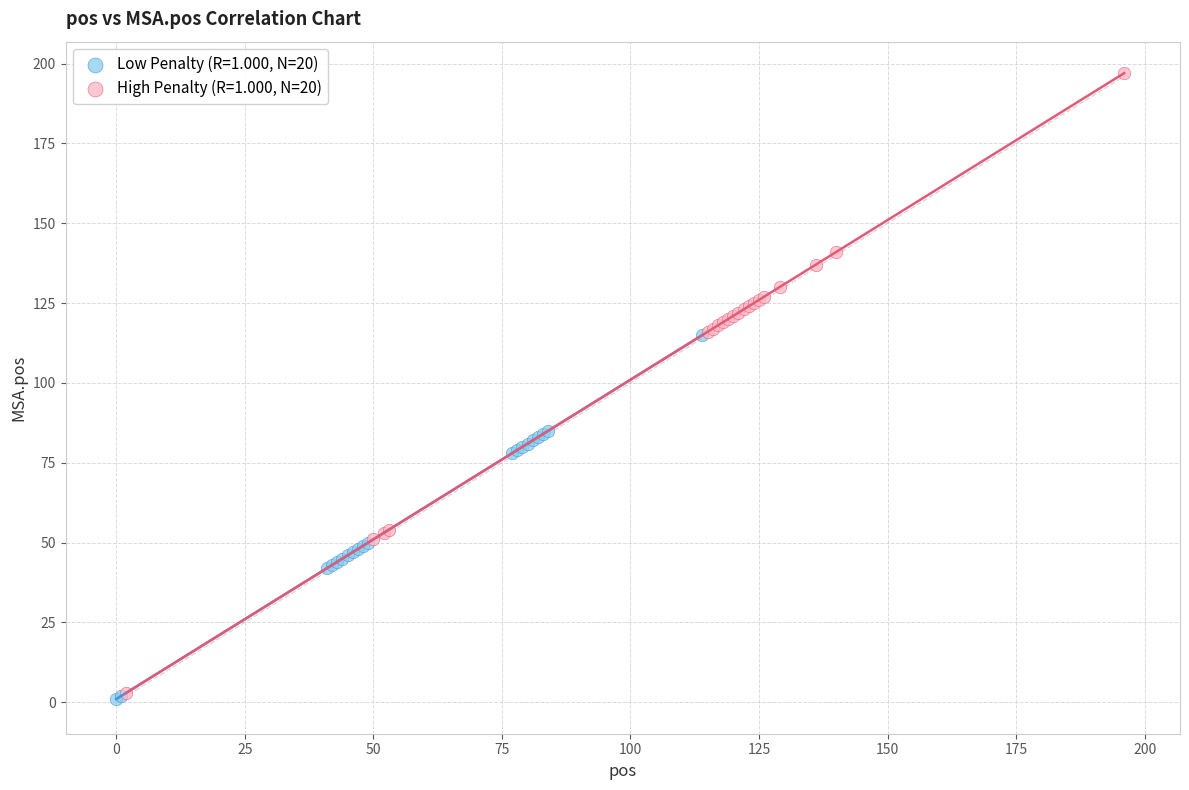

Which series has the largest Y range (max minus min)?

High Penalty (R=1.000, N=20)